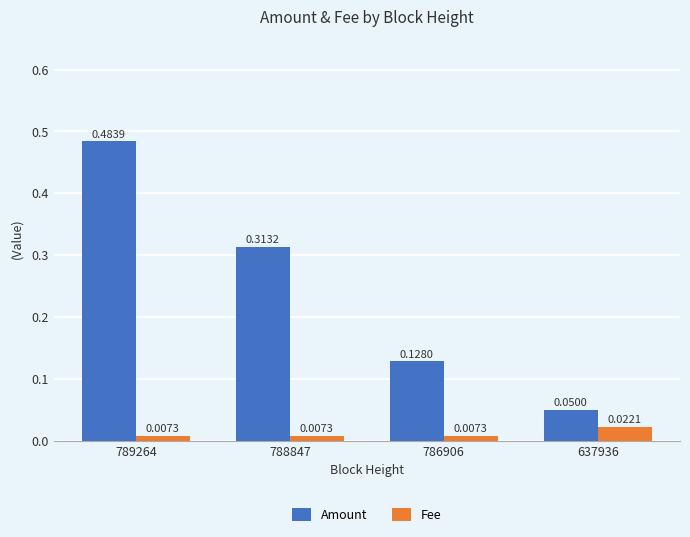

What is the sum of all Amount values?

1.0